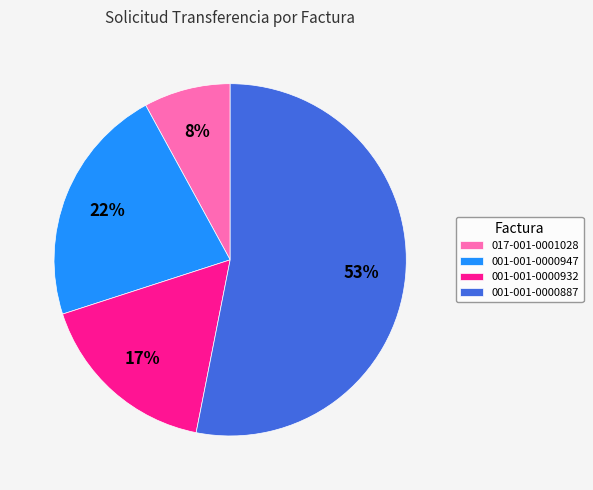

Is there any slice that represents more than half of the pie?

Yes